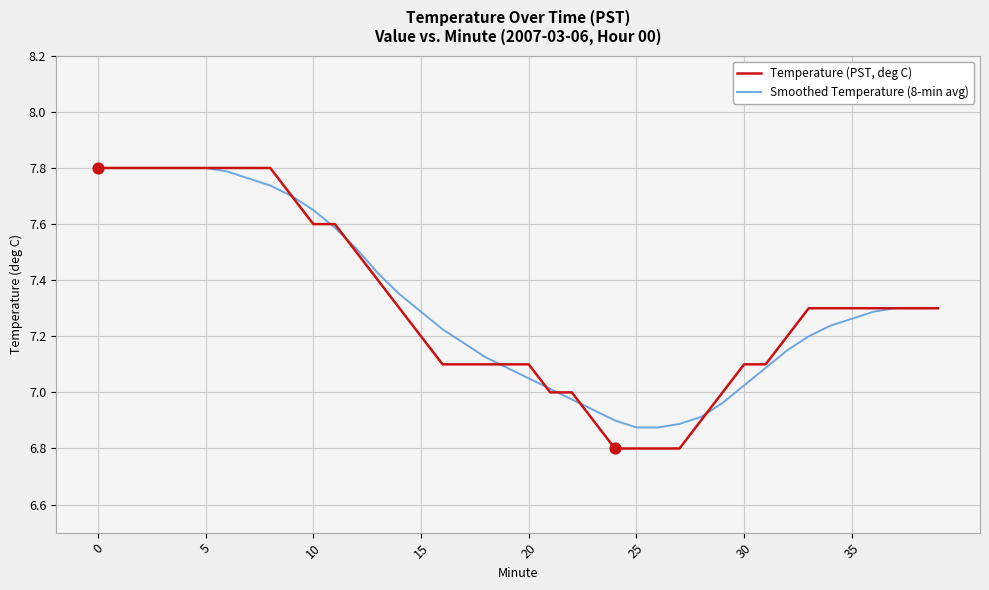

What is the minimum value for Temperature (PST, deg C)?

6.8